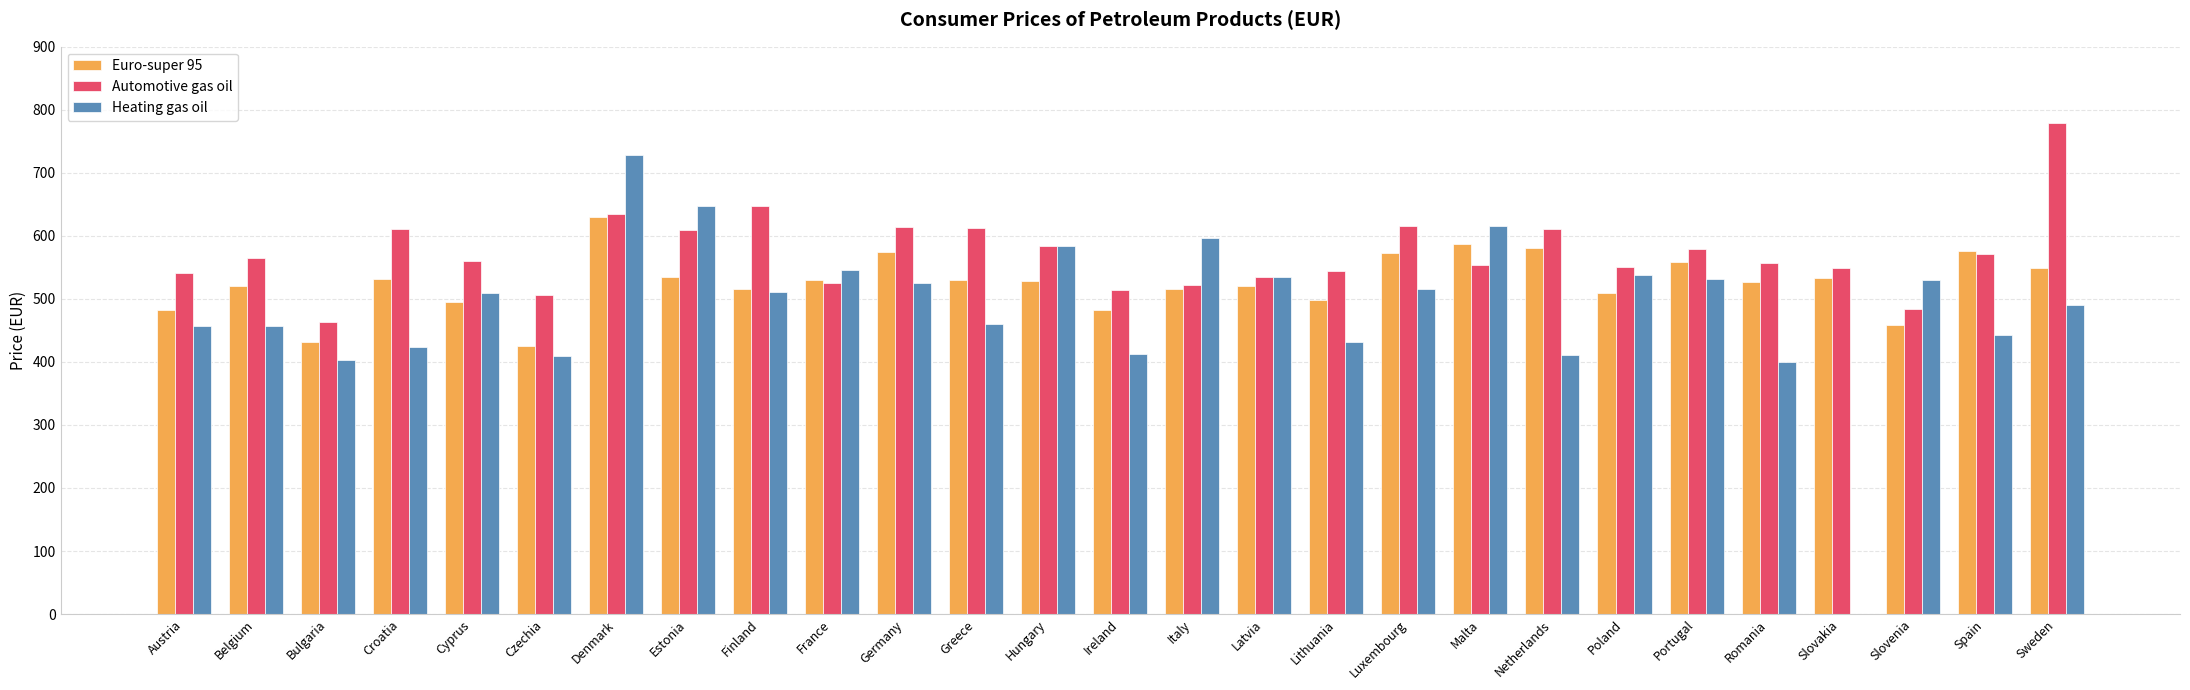

Which label corresponds to the largest value in the chart?

Sweden